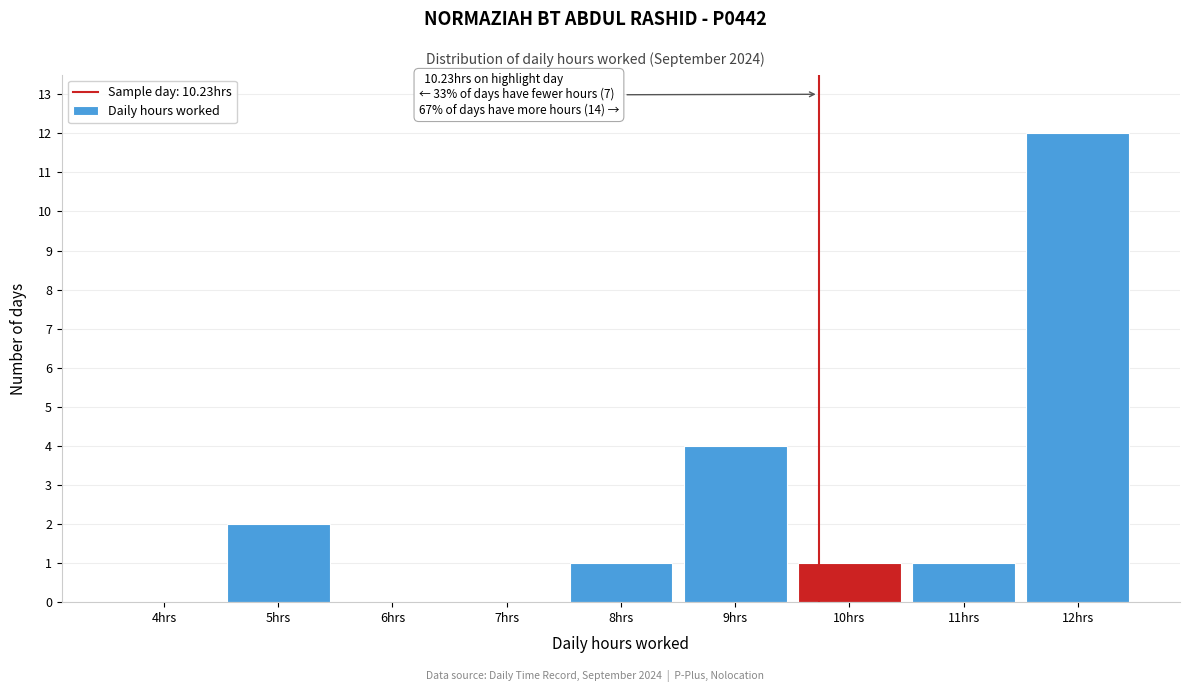

Reading left to right, transcribe all the data shown in this chart.

4hrs=0	5hrs=2	6hrs=0	7hrs=0	8hrs=1	9hrs=4	10hrs=1	11hrs=1	12hrs=12